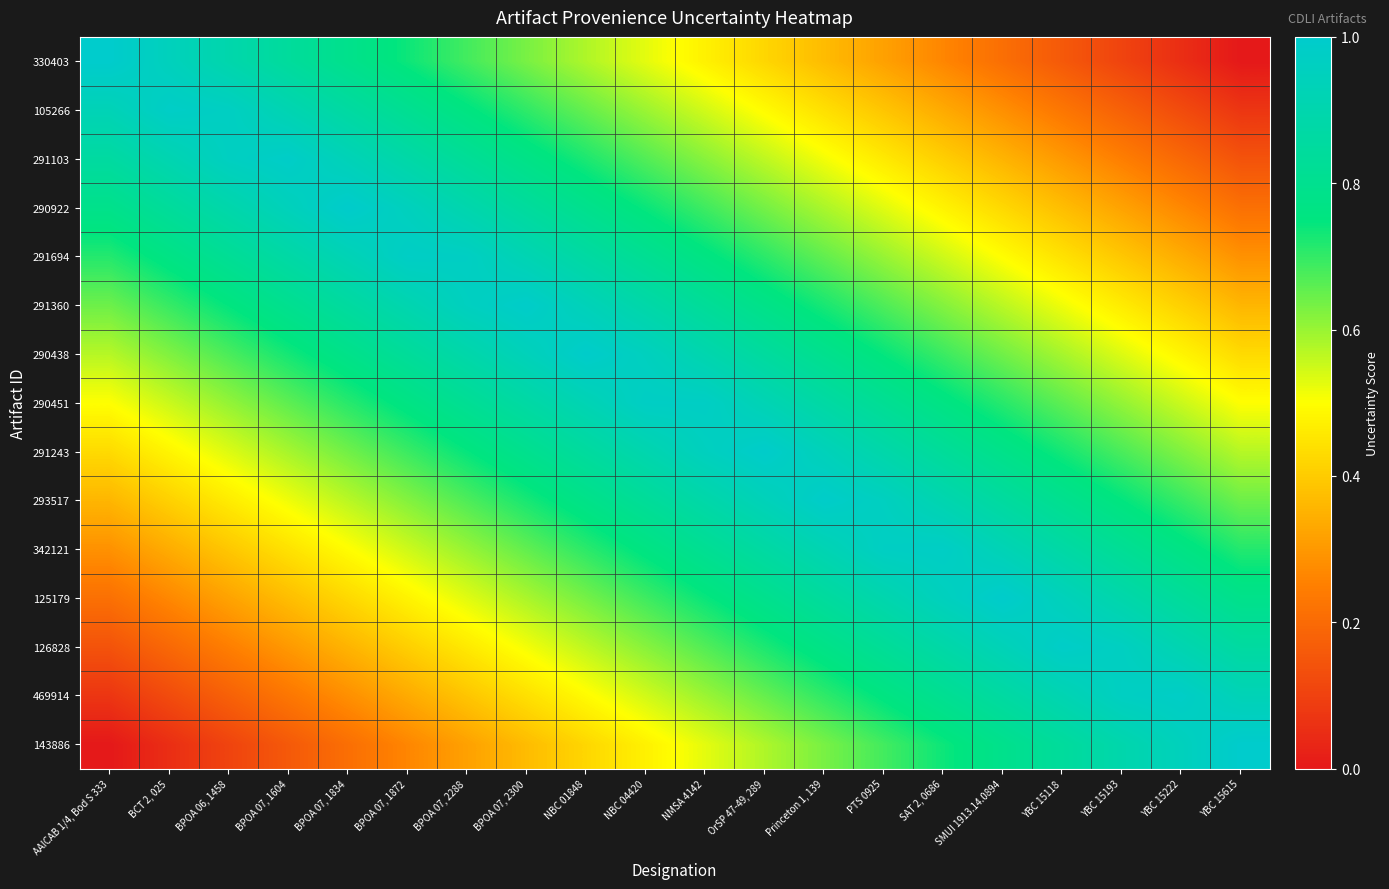

Which series has the widest spread of values?

330403